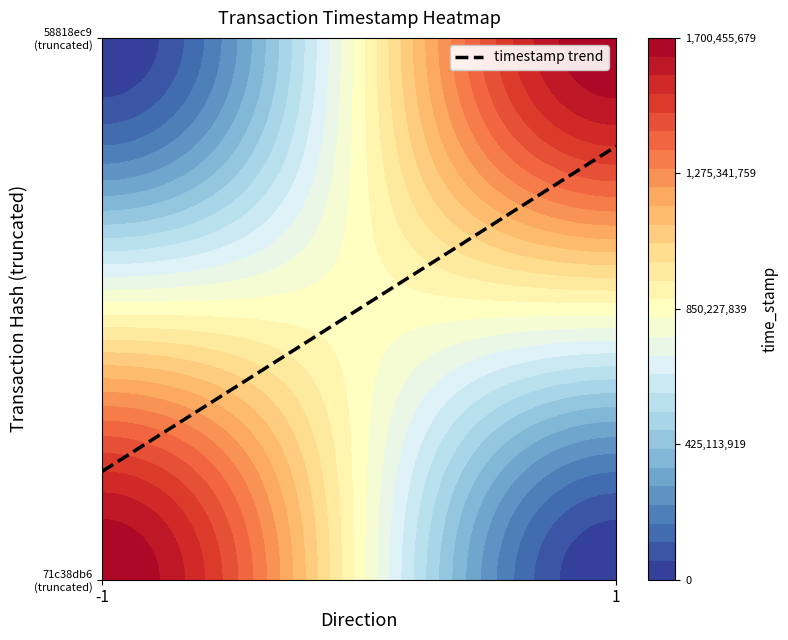

Reading right to left, transcribe all the data shown in this chart.

71c38db6eb994df2fb01ea805ed220d16eeb00e: time_stamp=1700455679	direction=-1
58818ec902ac38382a93d1fd5a41204221cb8c7: time_stamp=1700140840	direction=1